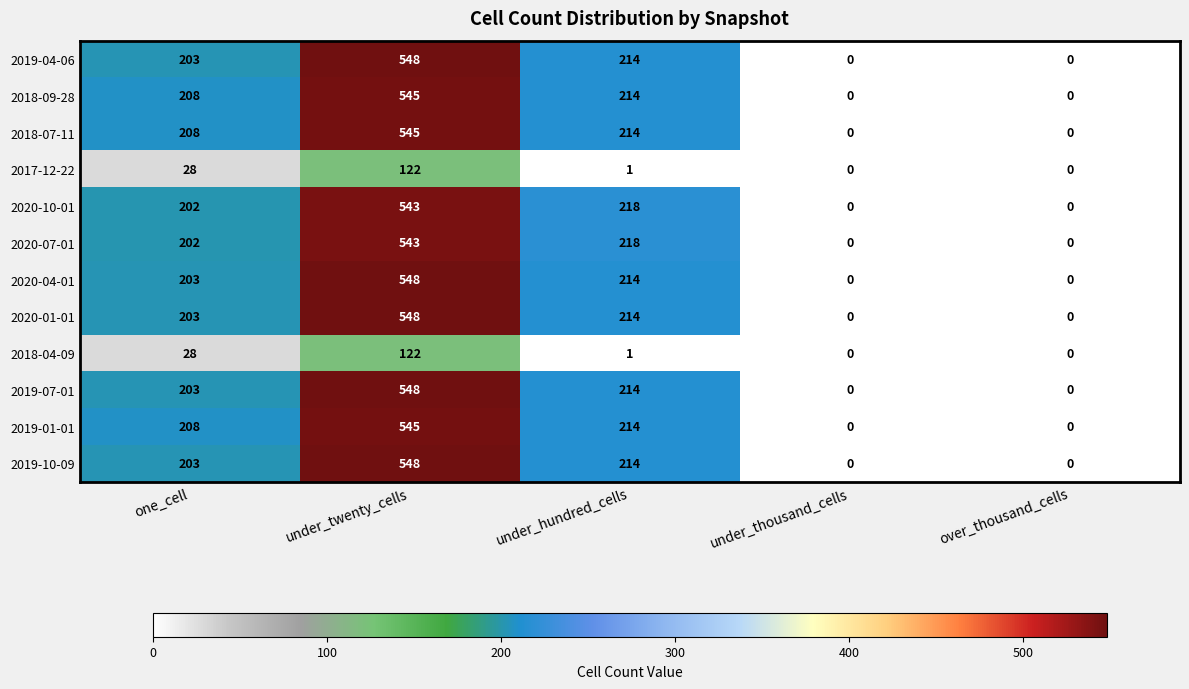

What is the difference between the maximum and minimum values in the 2017-12-22 series?

122